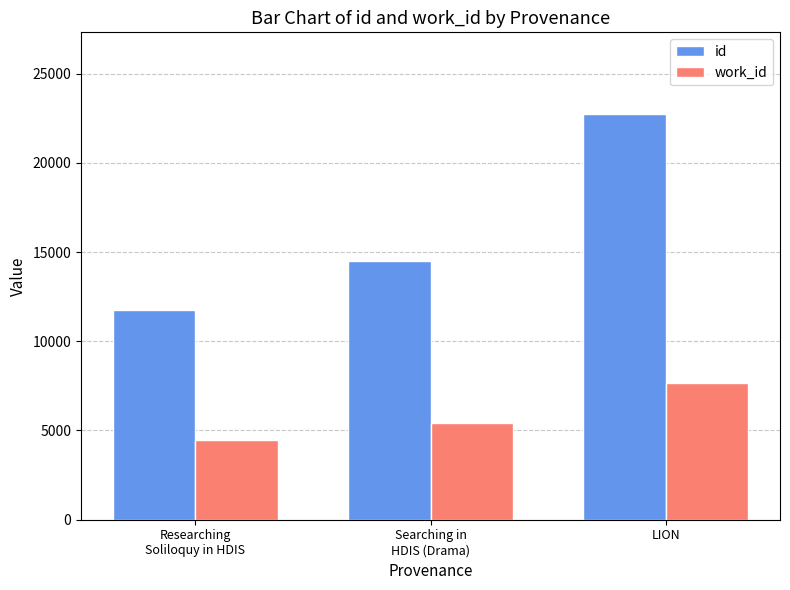

Is the value of id at LION greater than the value of work_id at Searching in
HDIS (Drama)?

Yes